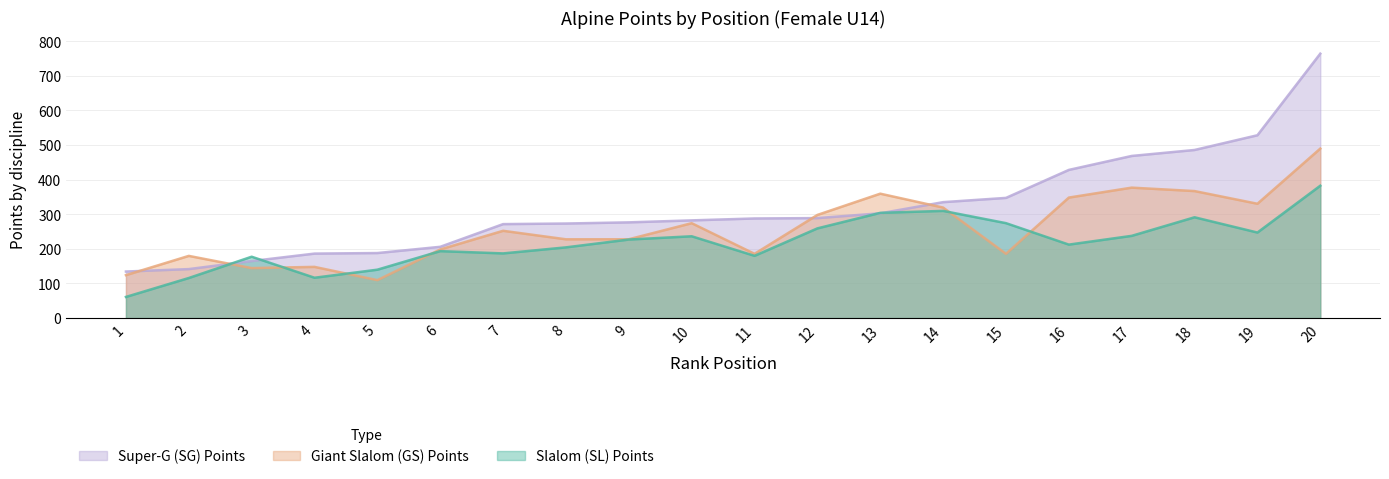

What is the value of the SGpoints point at the 13th from the left?

302.6